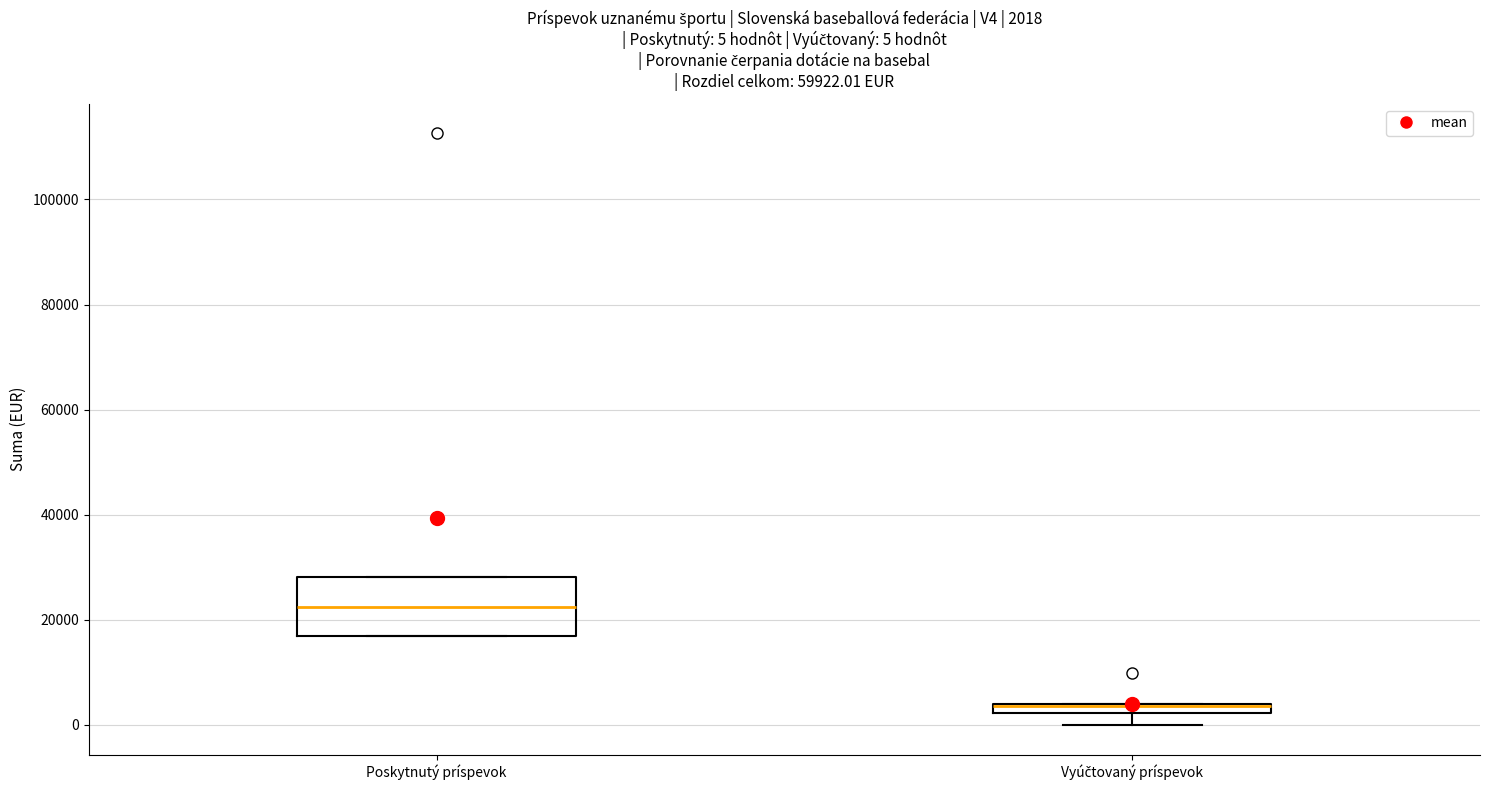

Which box is the tallest, from its lower edge to its upper edge?

Poskytnutý príspevok